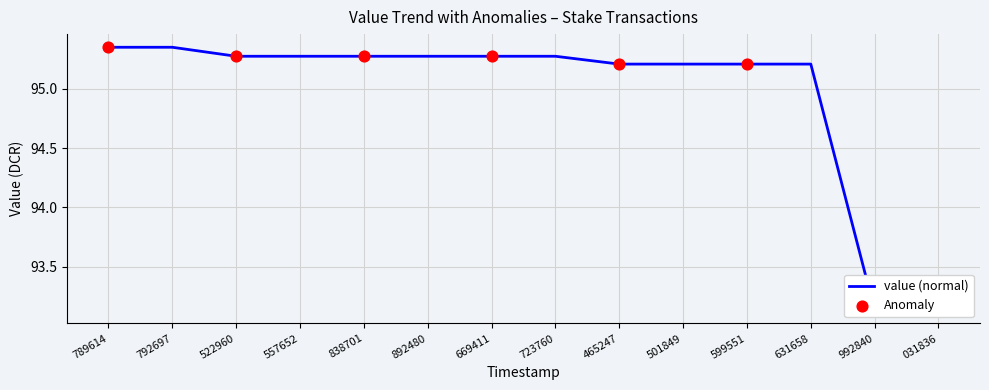

What is the change in value from 522960 to 599551?

-0.1